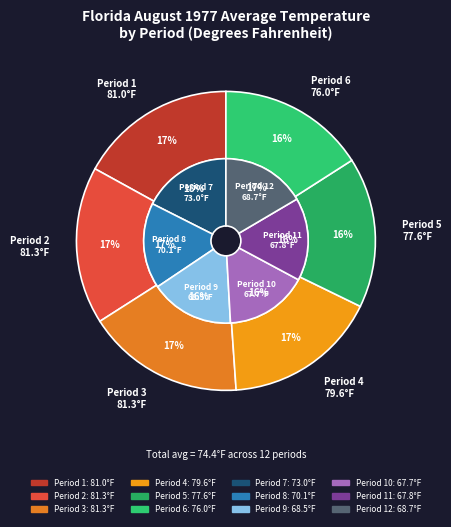

Which slice is the largest?

Period 2